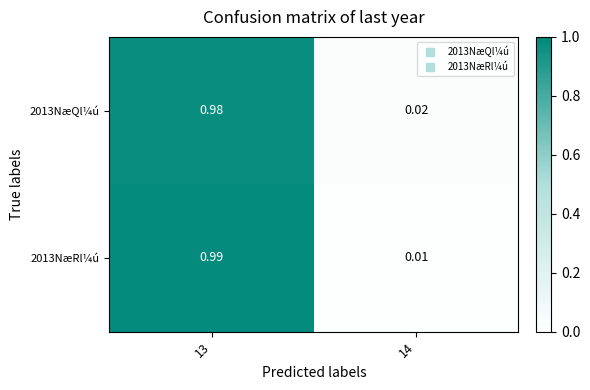

Is the value of 2013NæQl¼ú at 13 greater than the value of 2013NæRl¼ú at 13?

No